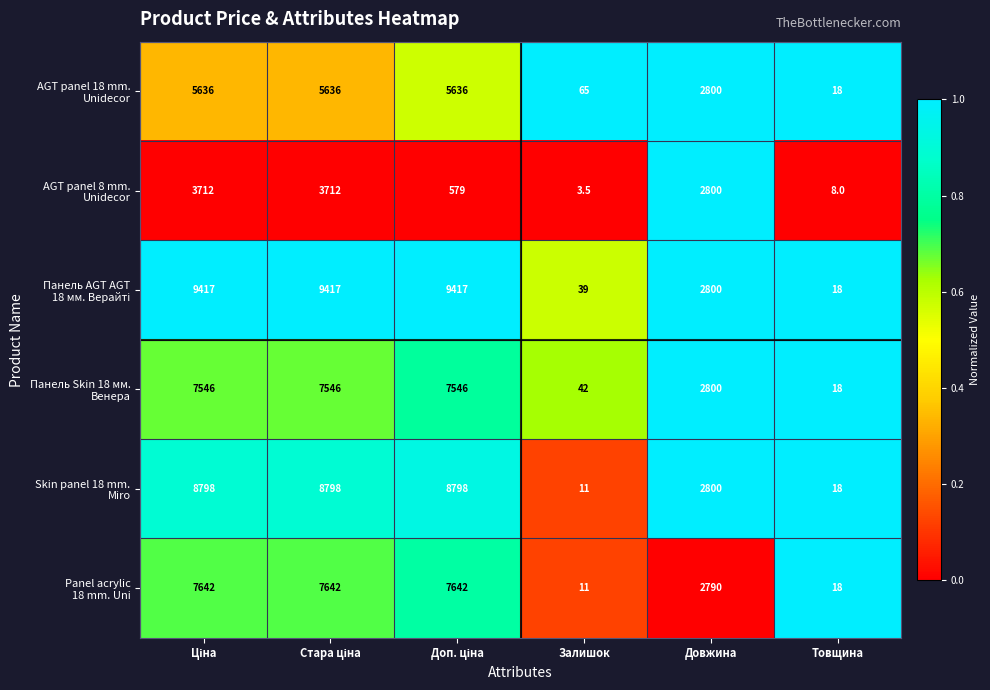

What is the greatest value displayed?

9417.0